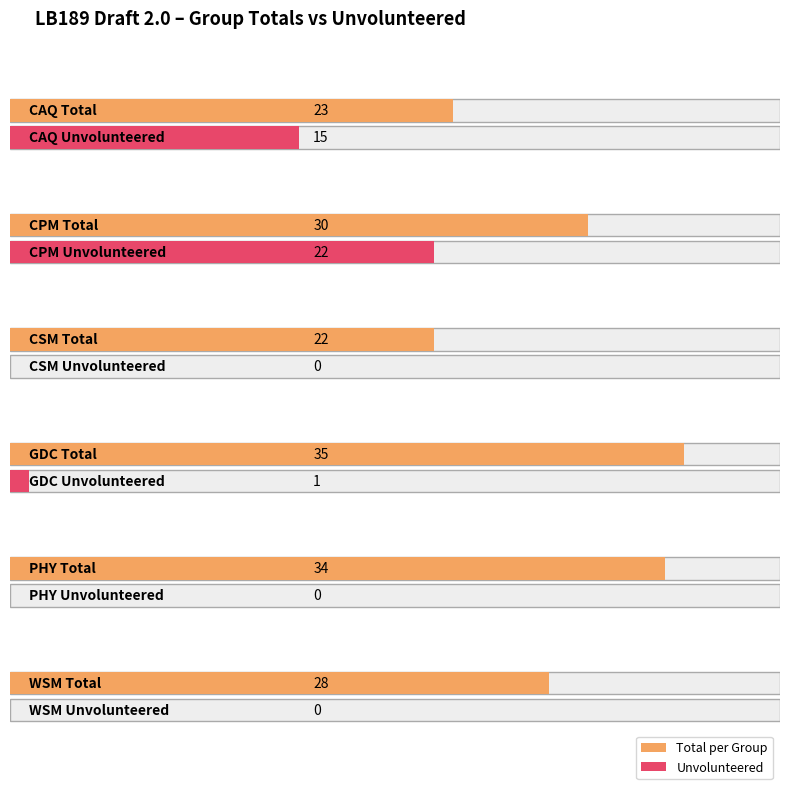

Which category has the highest value across all series?

GDC